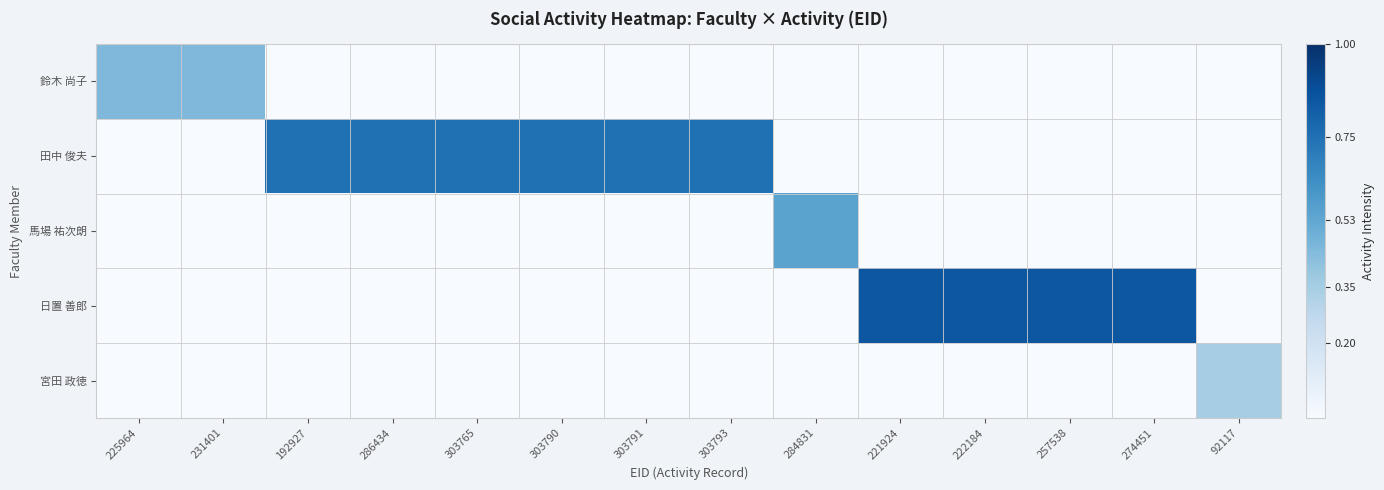

Reading right to left, what are all the values shown in this chart?

鈴木 尚子: 92117=0.0	274451=0.0	257538=0.0	222184=0.0	221924=0.0	284831=0.0	303793=0.0	303791=0.0	303790=0.0	303765=0.0	286434=0.0	192927=0.0	231401=0.5	225964=0.5
田中 俊夫: 92117=0.0	274451=0.0	257538=0.0	222184=0.0	221924=0.0	284831=0.0	303793=0.8	303791=0.8	303790=0.8	303765=0.8	286434=0.8	192927=0.8	231401=0.0	225964=0.0
馬場 祐次朗: 92117=0.0	274451=0.0	257538=0.0	222184=0.0	221924=0.0	284831=0.6	303793=0.0	303791=0.0	303790=0.0	303765=0.0	286434=0.0	192927=0.0	231401=0.0	225964=0.0
日置 善郎: 92117=0.0	274451=0.8	257538=0.8	222184=0.8	221924=0.8	284831=0.0	303793=0.0	303791=0.0	303790=0.0	303765=0.0	286434=0.0	192927=0.0	231401=0.0	225964=0.0
宮田 政徳: 92117=0.3	274451=0.0	257538=0.0	222184=0.0	221924=0.0	284831=0.0	303793=0.0	303791=0.0	303790=0.0	303765=0.0	286434=0.0	192927=0.0	231401=0.0	225964=0.0